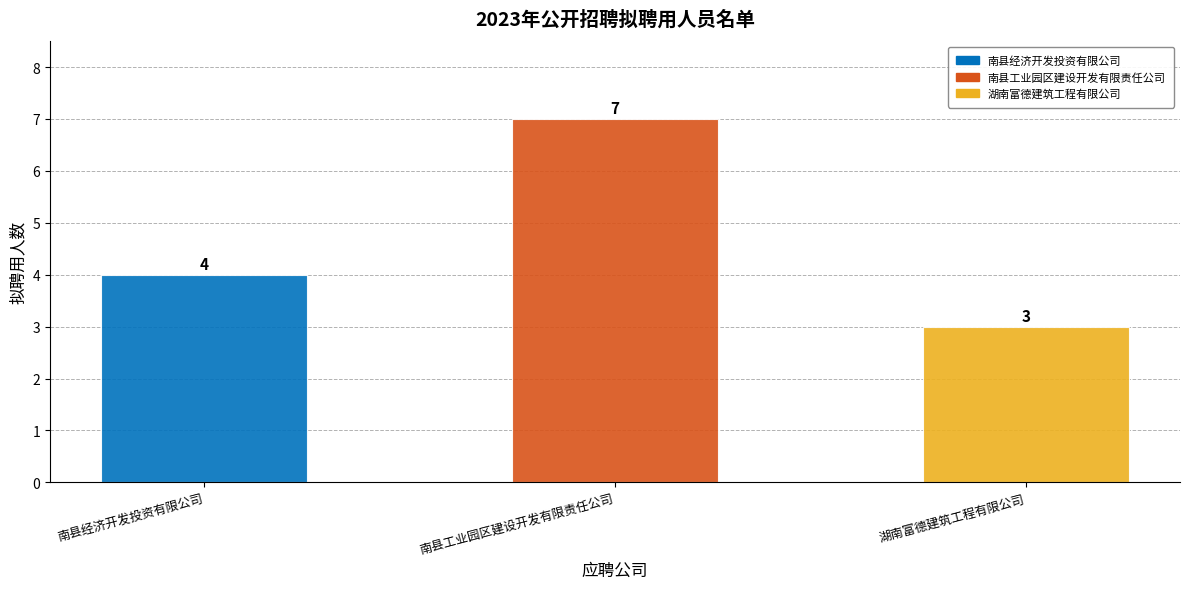

Approximately how many times larger is the value at 南县经济开发投资有限公司 compared to 湖南富德建筑工程有限公司?

1.3